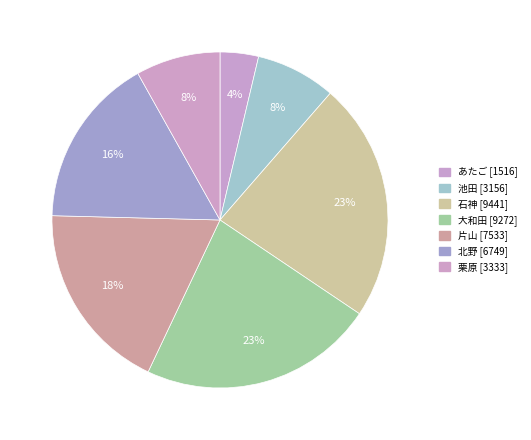

What is the smallest slice in the pie chart?

あたご